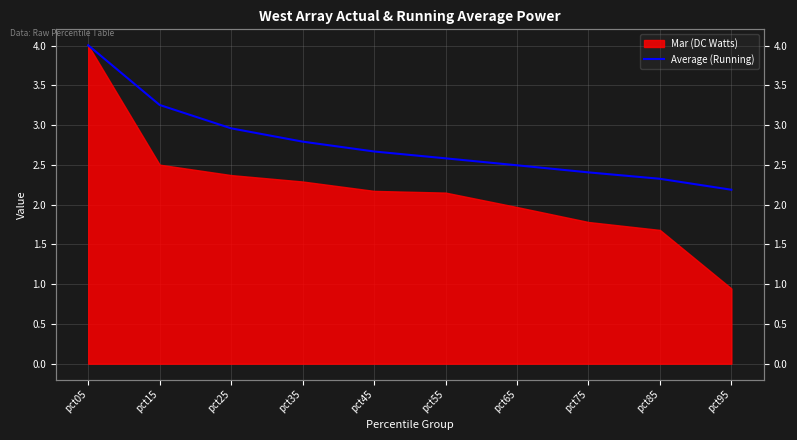

Approximately how many times larger is the value at pct55 compared to pct85?

1.1